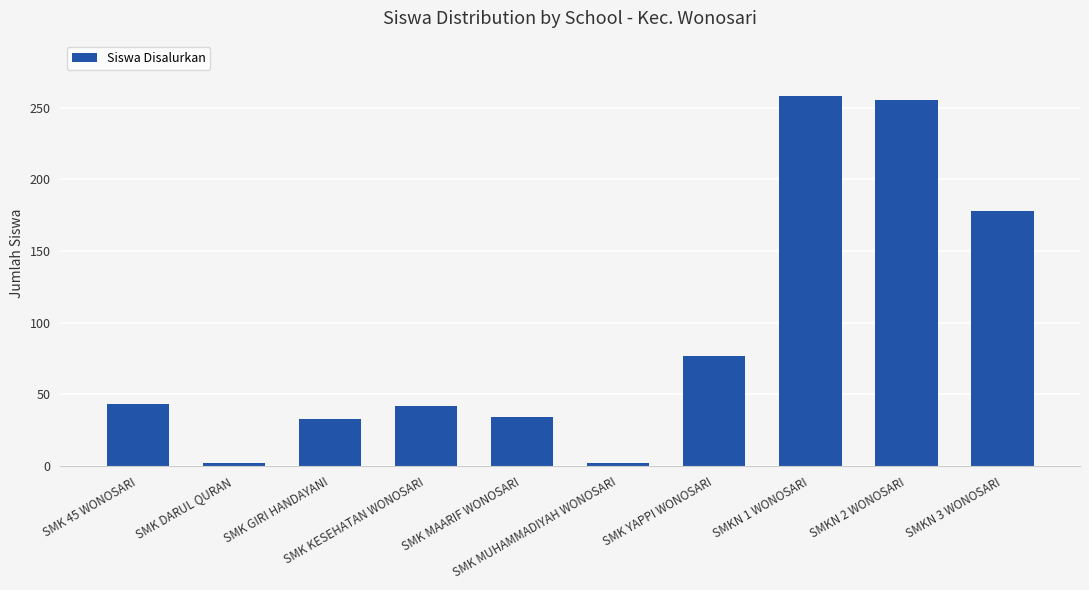

How many series are shown in this chart?

1